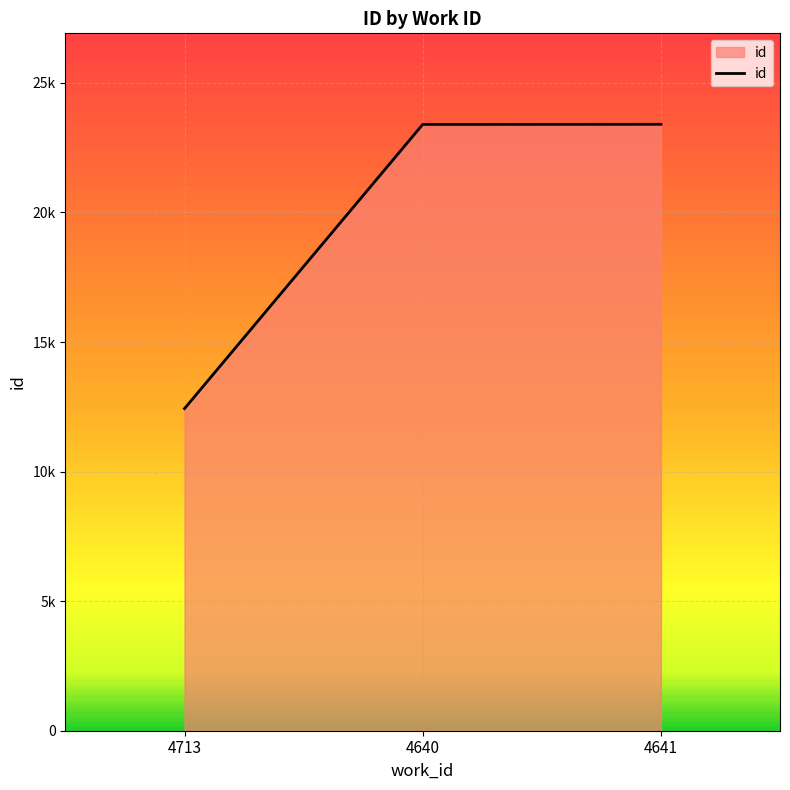

Does the chart display data point markers on the line(s)?

No